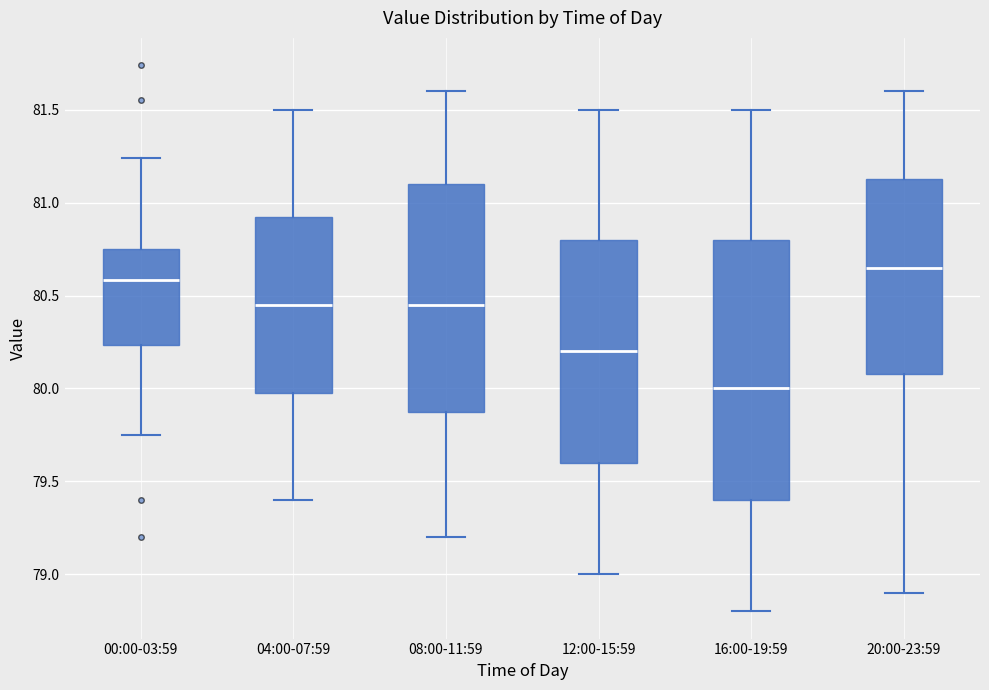

Where is the upper edge of the box for 04:00-07:59 on the y-axis? The values are not printed on the chart, so give them approximately, as read against the axis.

80.95